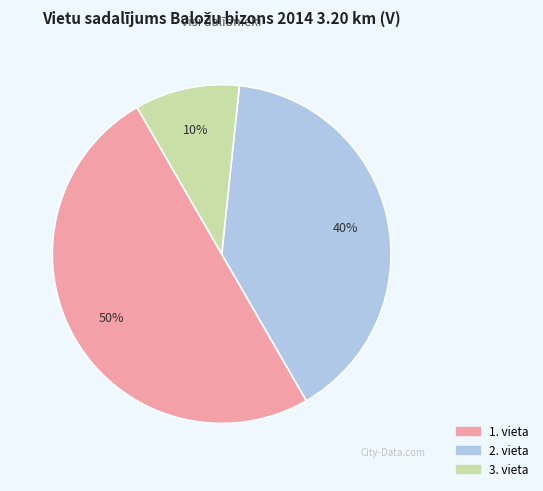

What is the largest slice in the pie chart?

1. vieta